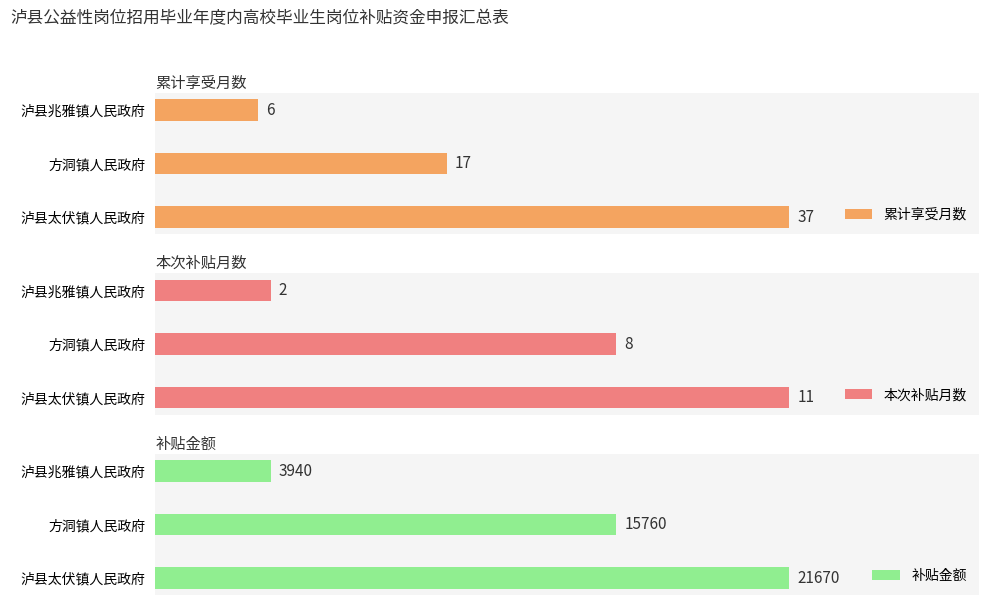

Rank the categories by 补贴金额 value from lowest to highest.

泸县兆雅镇人民政府, 方洞镇人民政府, 泸县太伏镇人民政府